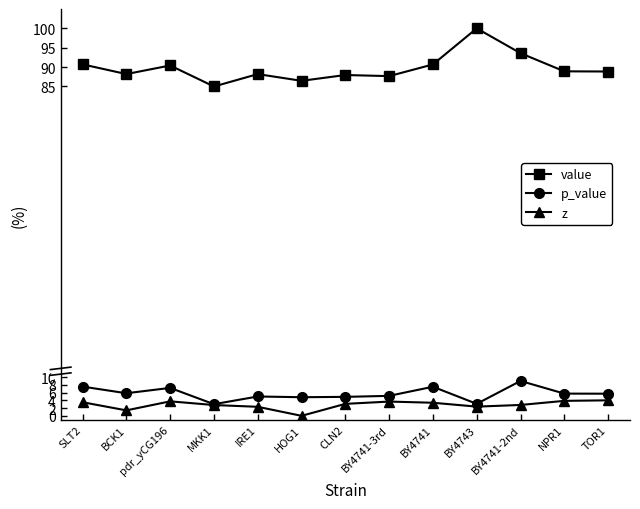

What is the value of the z point at the 3rd from the left?

3.7